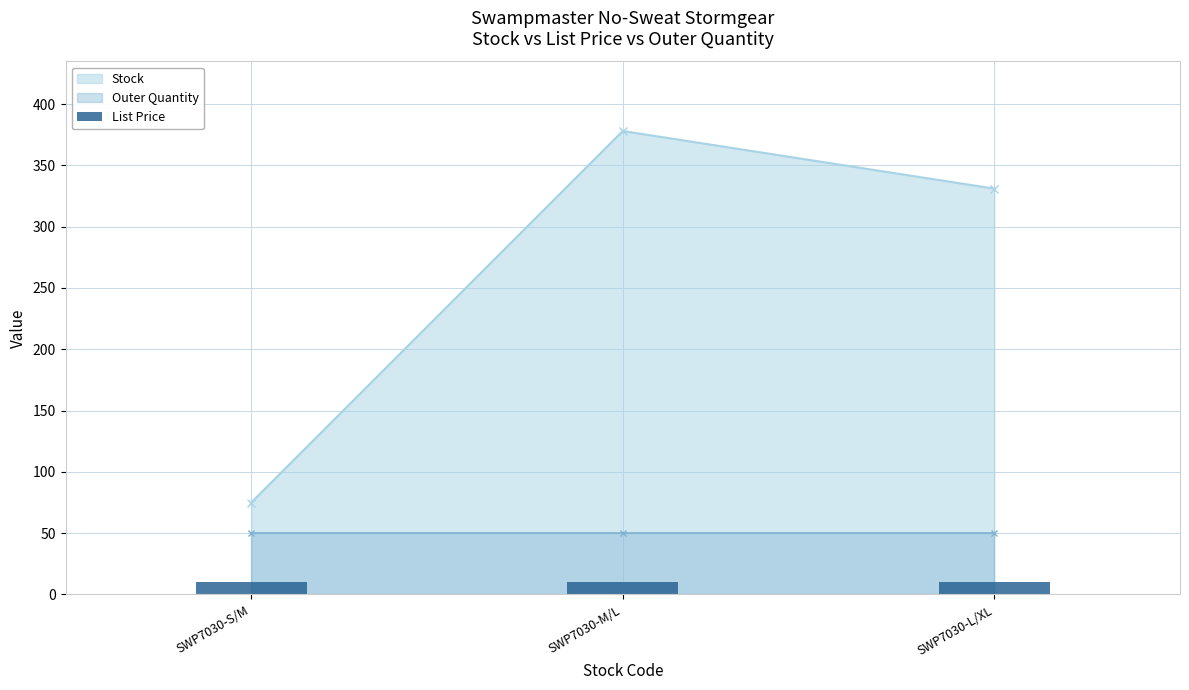

Are the bars grouped side by side (vs. stacked)?

Yes